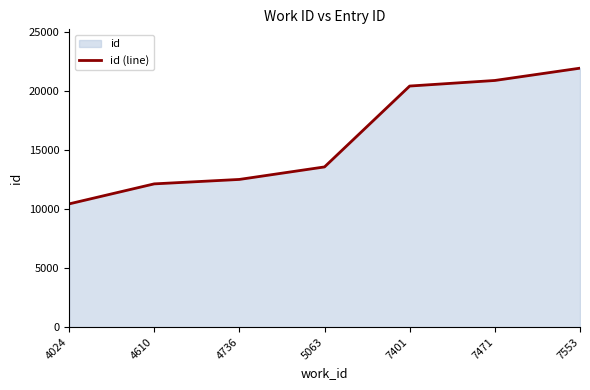

Where does the data first go above 13574?

7401